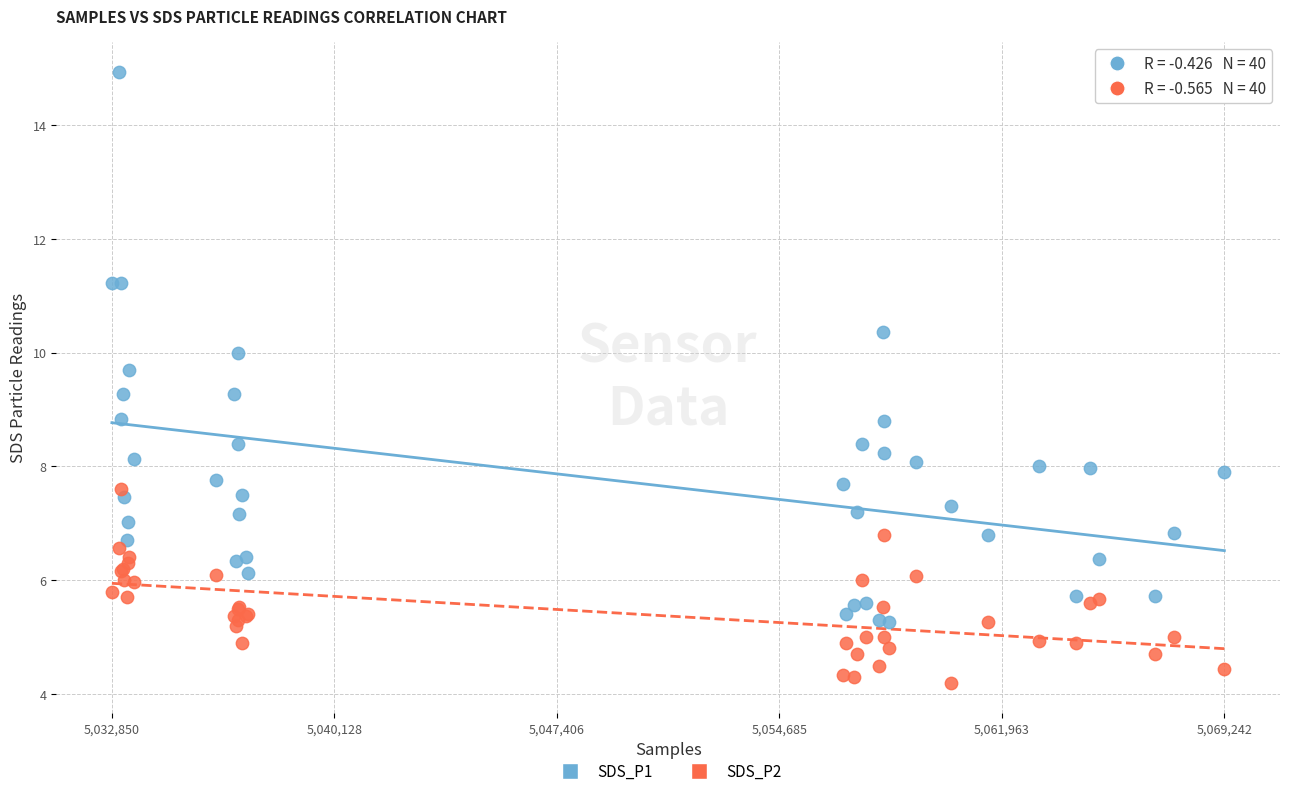

Which series contains the highest Y value?

SDS_P1